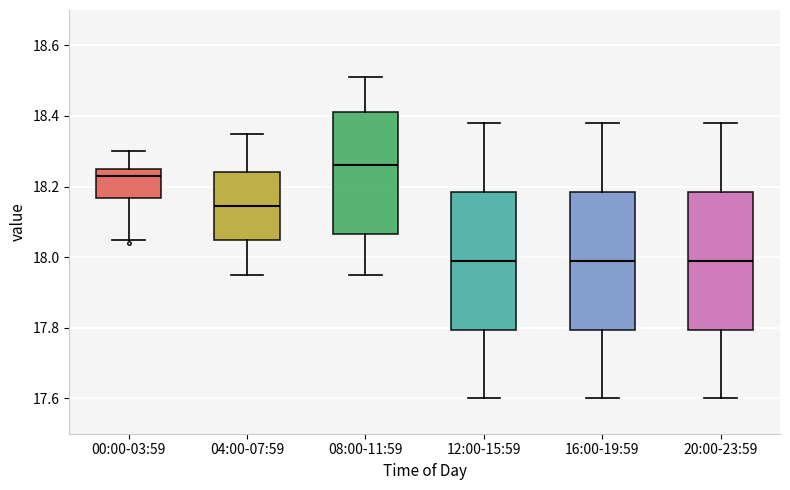

Reading left to right, read every box against the y-axis: the position of its median line, the range the box covers, and the ends of its whiskers. The values are not printed on the chart, so give them approximately, as read against the axis.

00:00-03:59: median 18.24, box 18.16 to 18.26, whiskers 18.06 to 18.30
04:00-07:59: median 18.14, box 18.04 to 18.24, whiskers 17.96 to 18.36
08:00-11:59: median 18.26, box 18.06 to 18.42, whiskers 17.96 to 18.52
12:00-15:59: median 18.00, box 17.80 to 18.18, whiskers 17.60 to 18.38
16:00-19:59: median 18.00, box 17.80 to 18.18, whiskers 17.60 to 18.38
20:00-23:59: median 18.00, box 17.80 to 18.18, whiskers 17.60 to 18.38